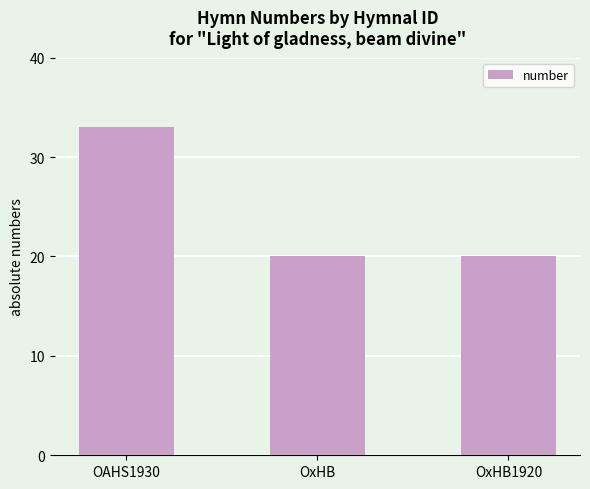

True or false: the data shows 33 at OAHS1930.

True